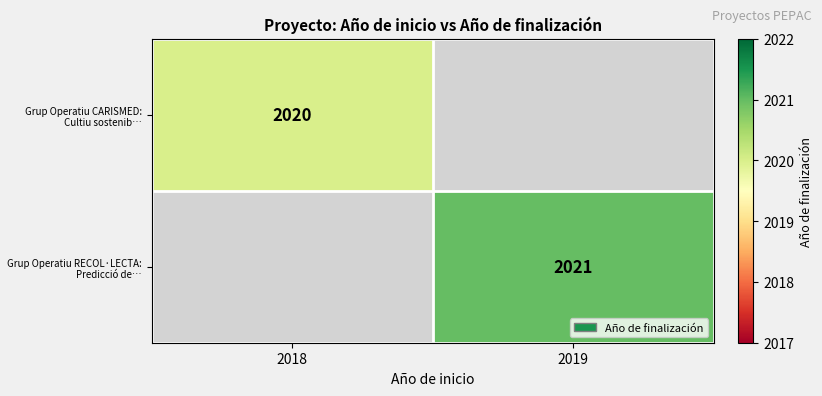

Which label corresponds to the largest value in the chart?

2019